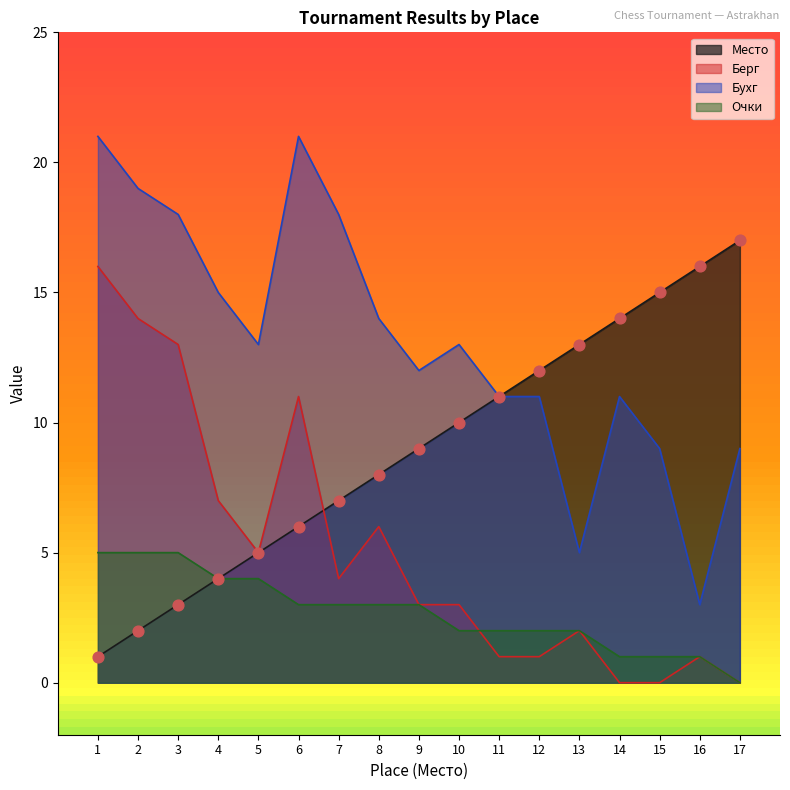

At how many categories does at least one series exceed 10?

17